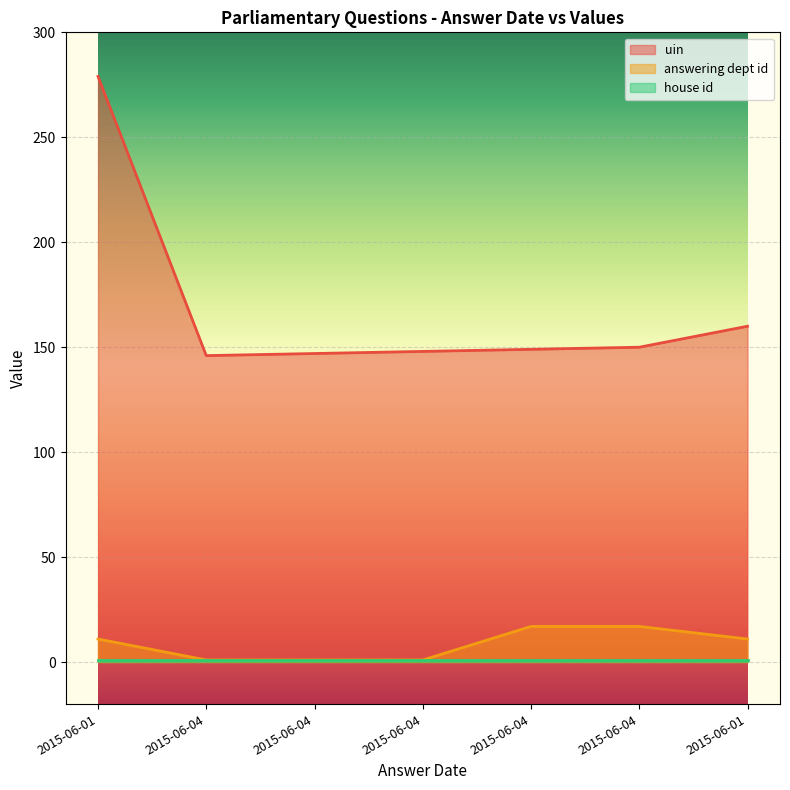

What is the difference between the maximum and minimum values in the answering dept id series?

16